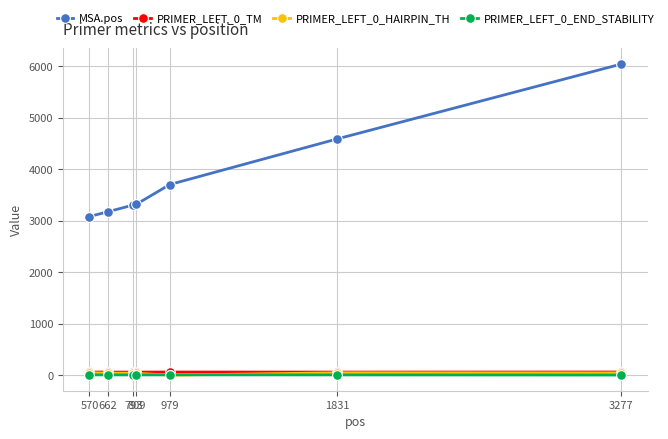

What is the total value across all series at 979?

3770.1